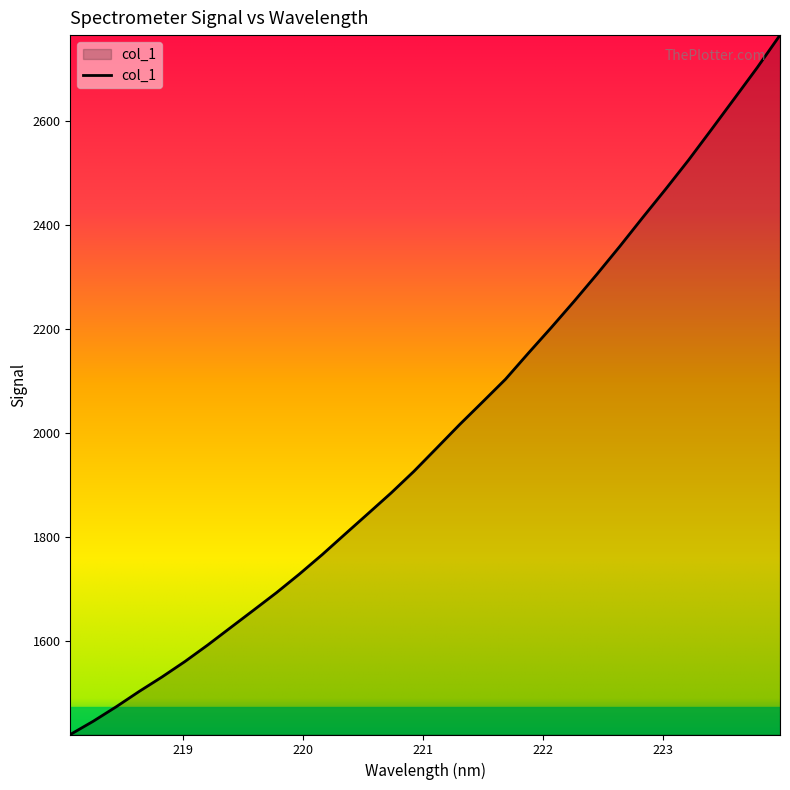

What is the difference between the maximum and minimum values?

1344.2